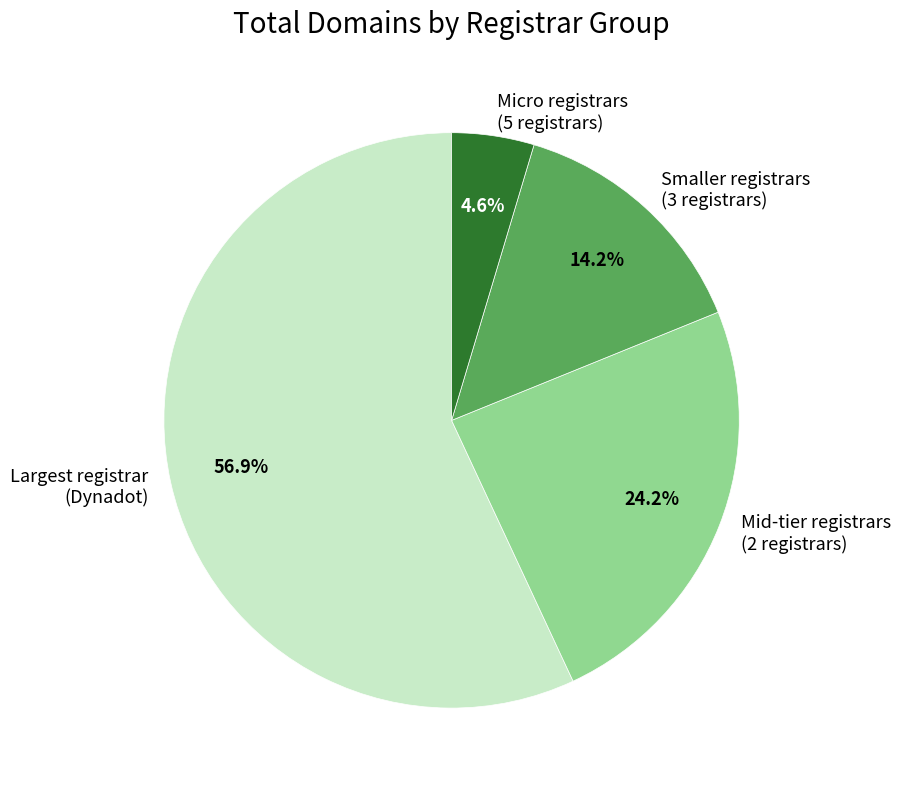

Rank the categories by value from highest to lowest.

Largest registrar (Dynadot), Mid-tier registrars (2 registrars), Smaller registrars (3 registrars), Micro registrars (5 registrars)